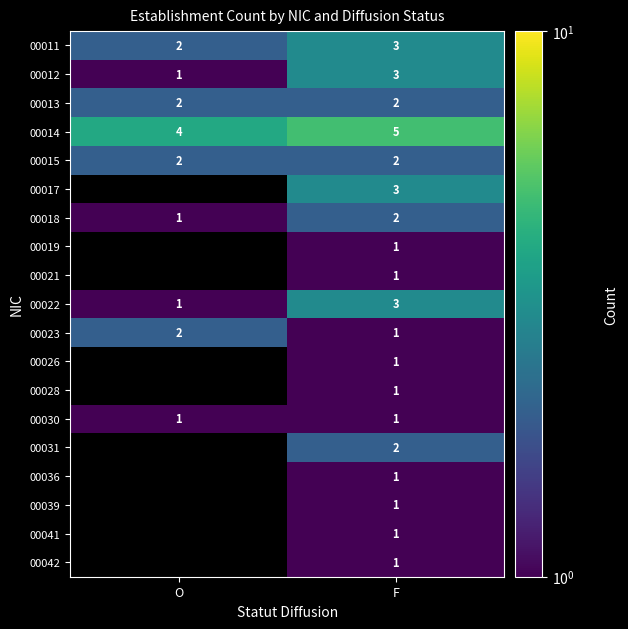

Is the value of 00014 at O greater than the value of 00042 at F?

Yes